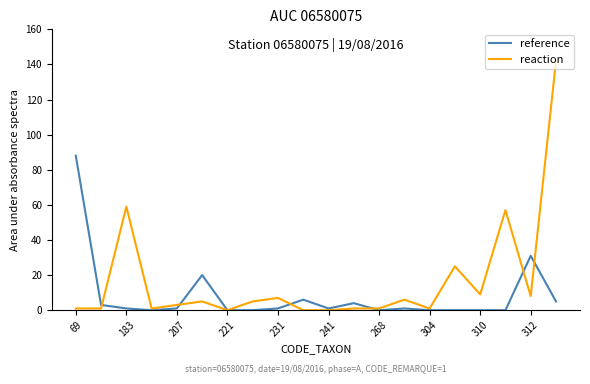

Which series has the largest total across all categories?

reaction